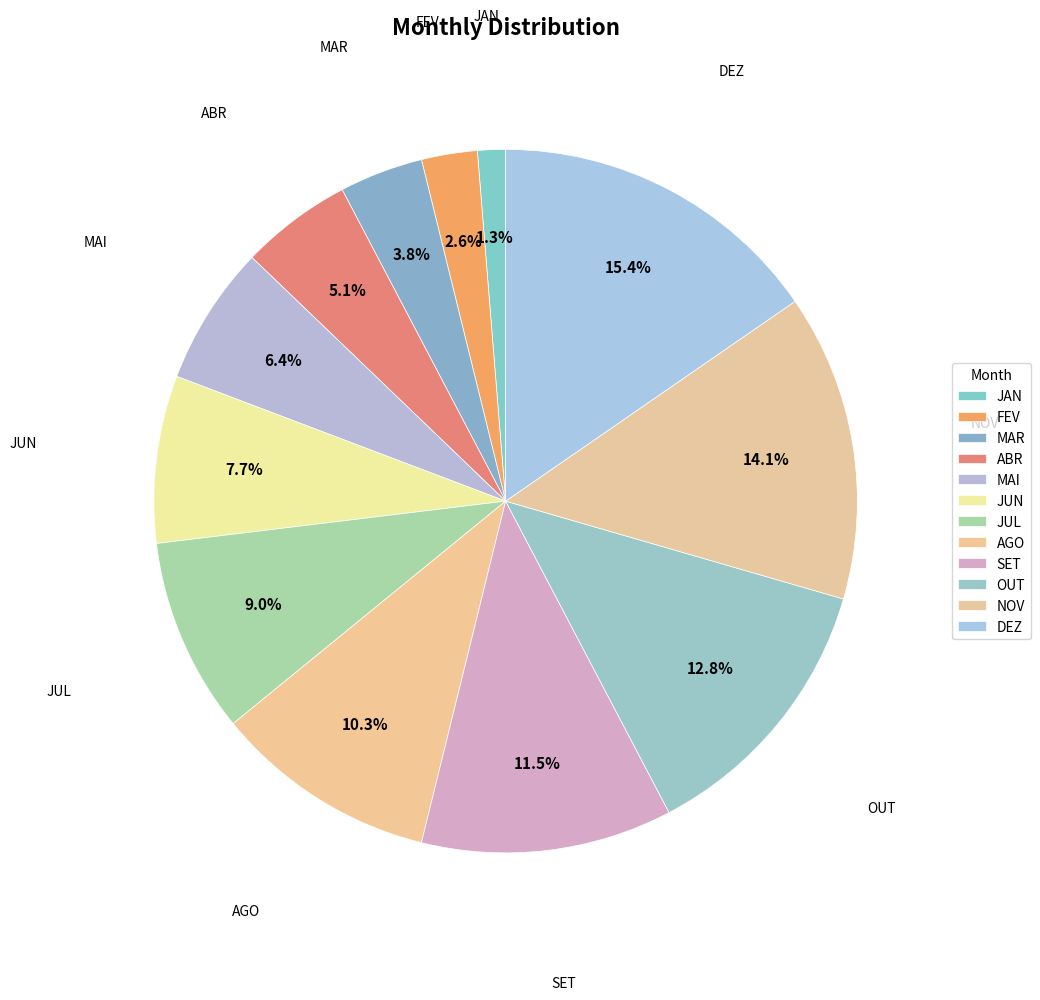

To the nearest percent, what is the difference between the MAR and AGO slice percentages?

6%